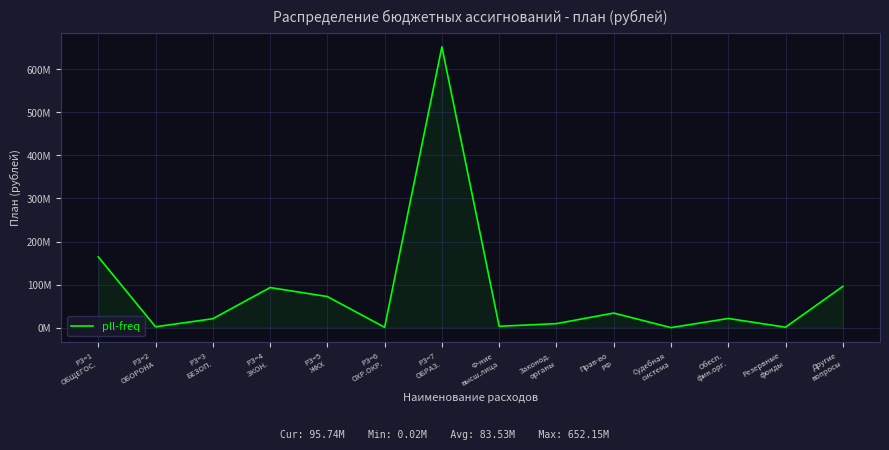

Is this an area chart (filled region under the line)?

Yes